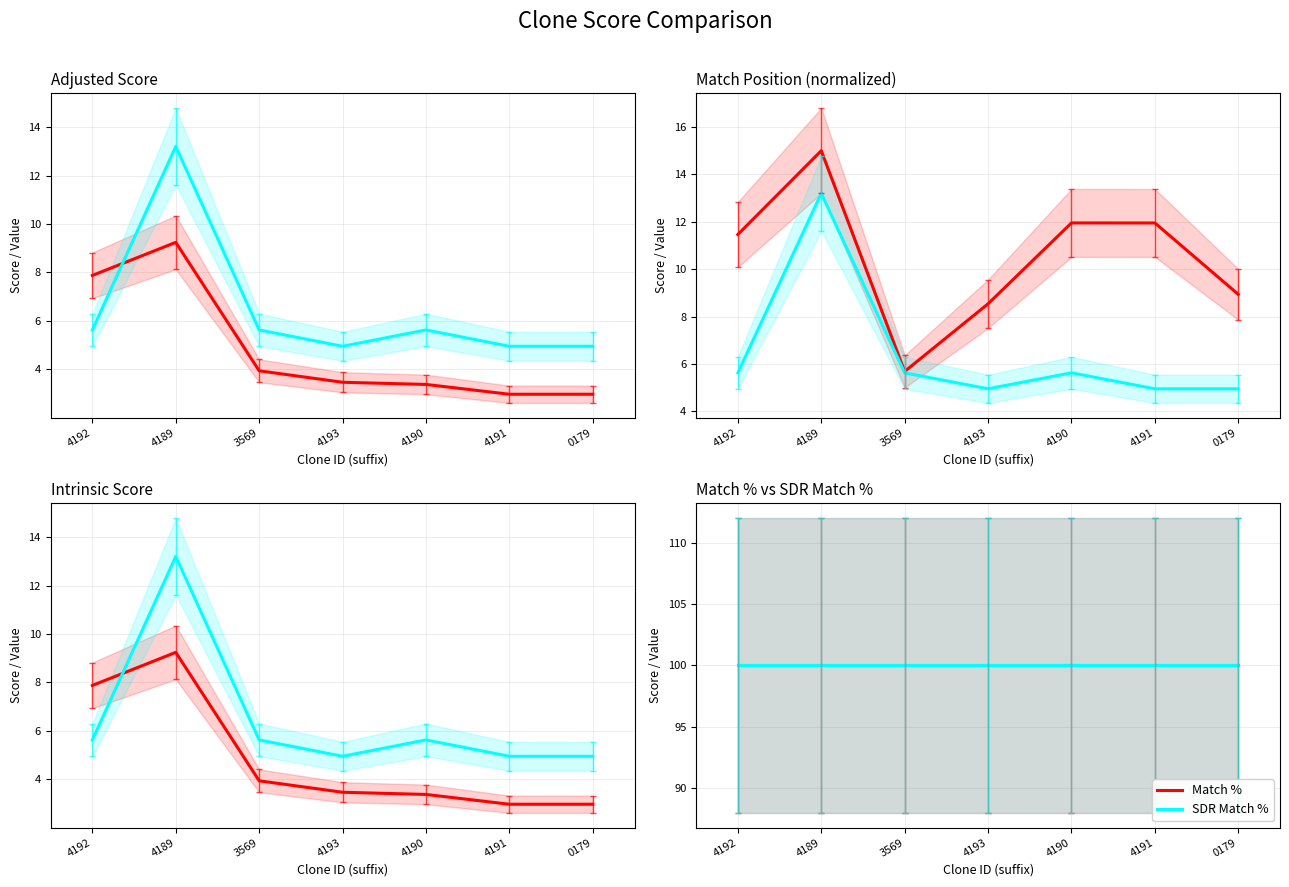

What is the difference between the highest and lowest values at 4192?

94.4